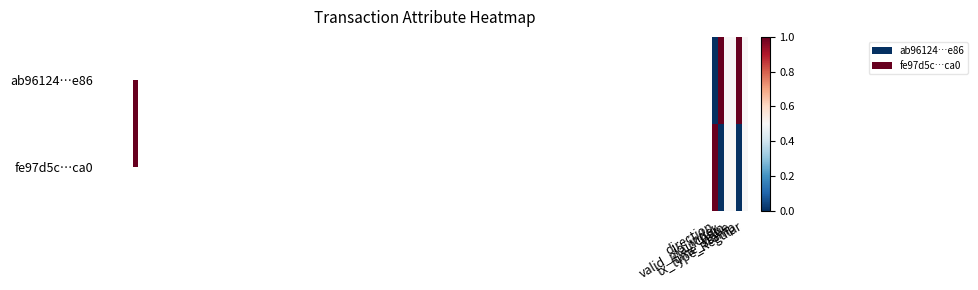

Count the ab96124…e86 values in the range 0 to 1.

6